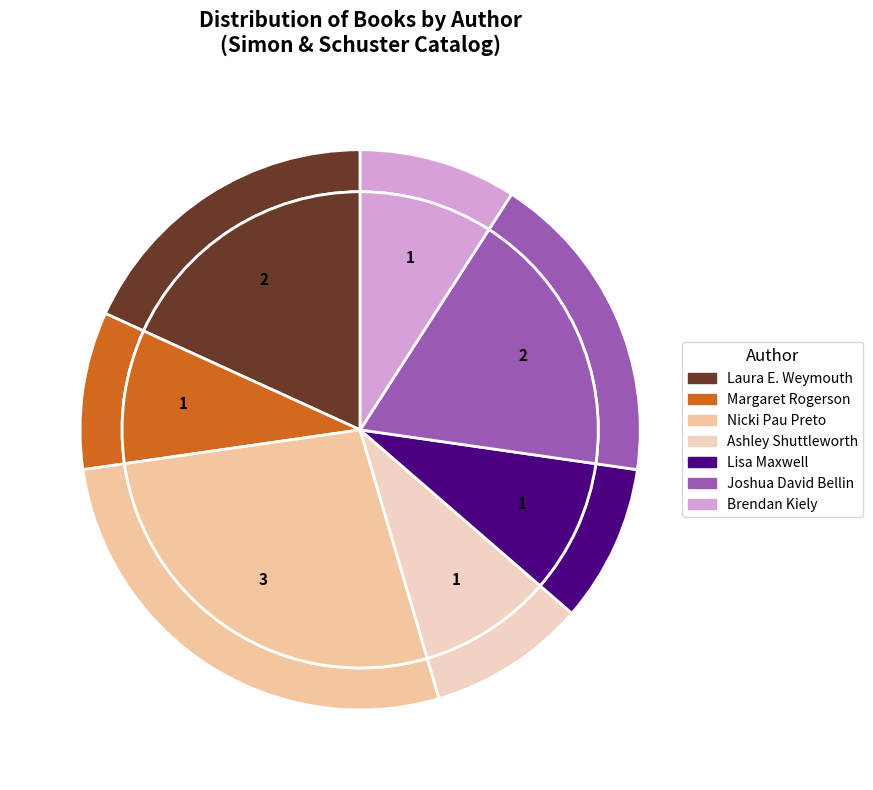

Does Joshua David Bellin represent more than half of the total?

No